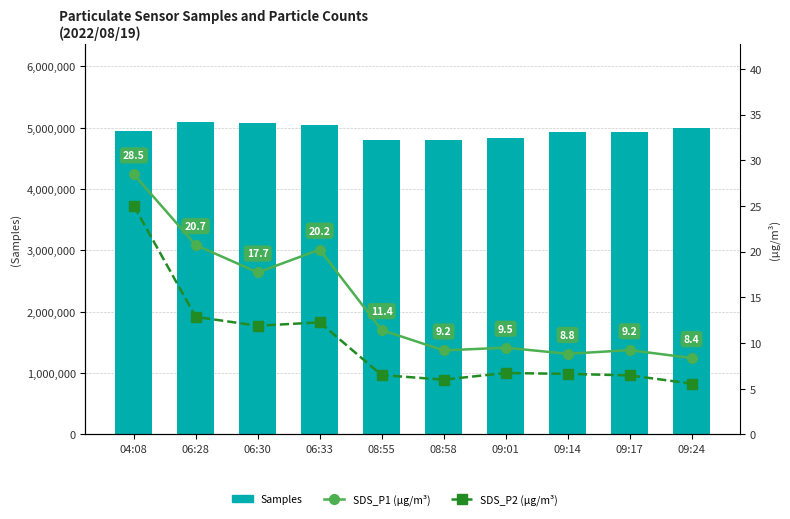

Which has a higher value, 09:24 or 06:28?

06:28